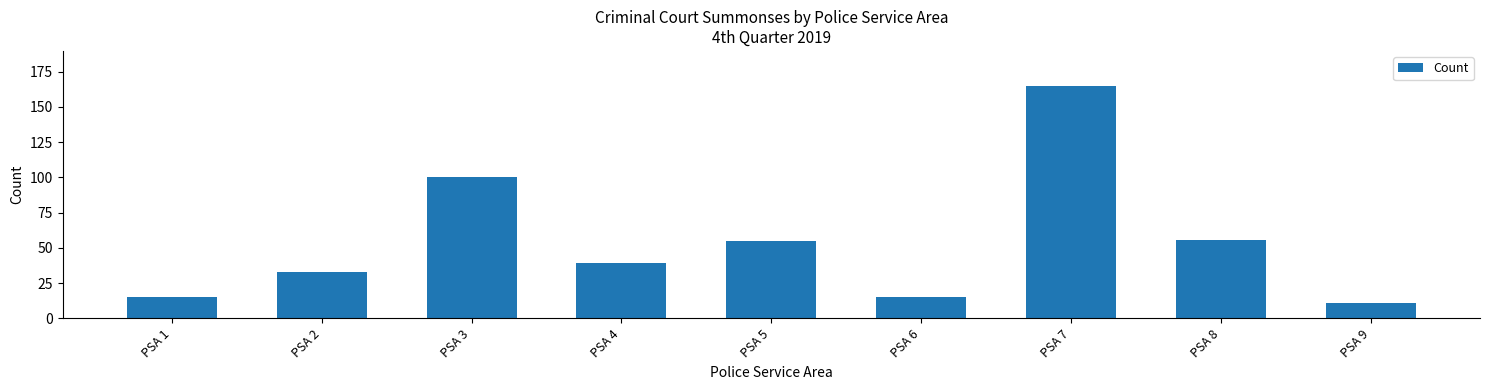

What is the value of the 1st bar from the left?

15